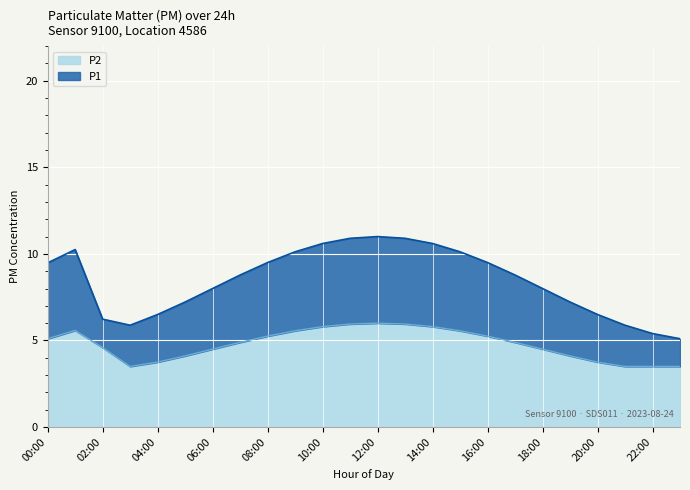

At 02:00, list the series in order from largest to smallest.

P1, P2